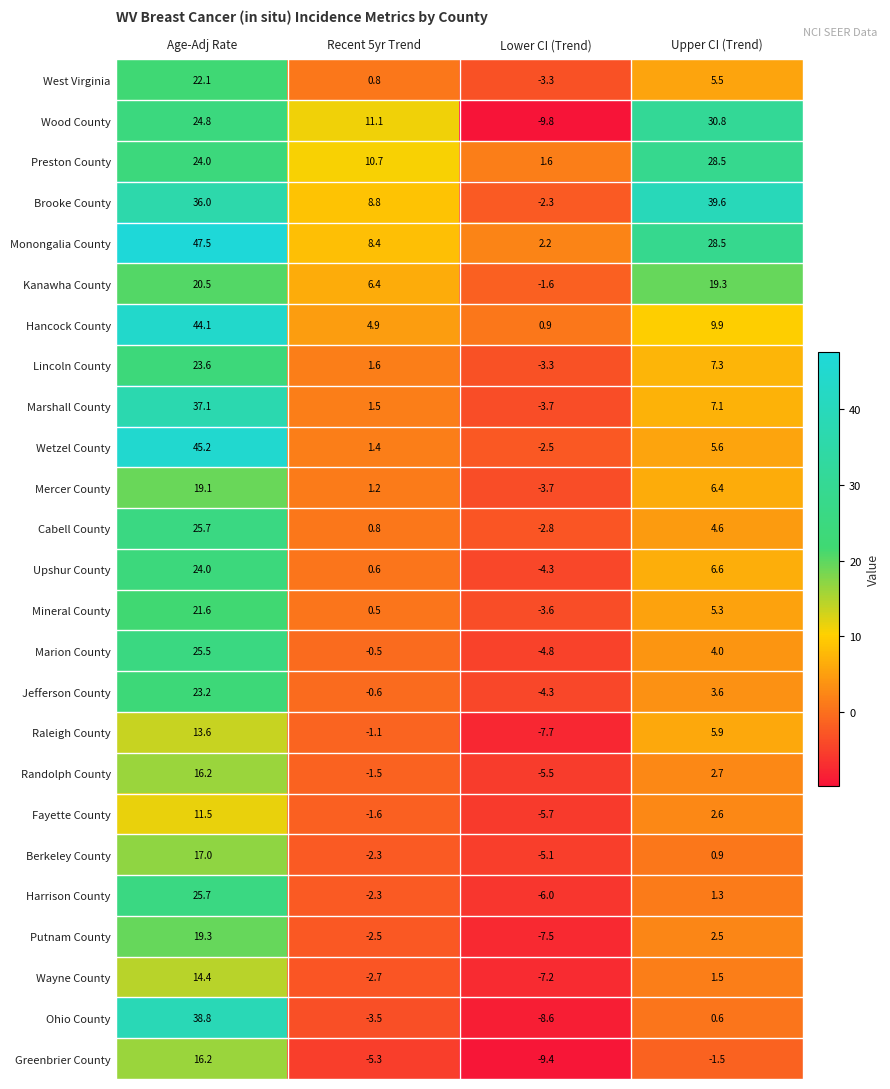

Which series has the widest spread of values?

Wetzel County